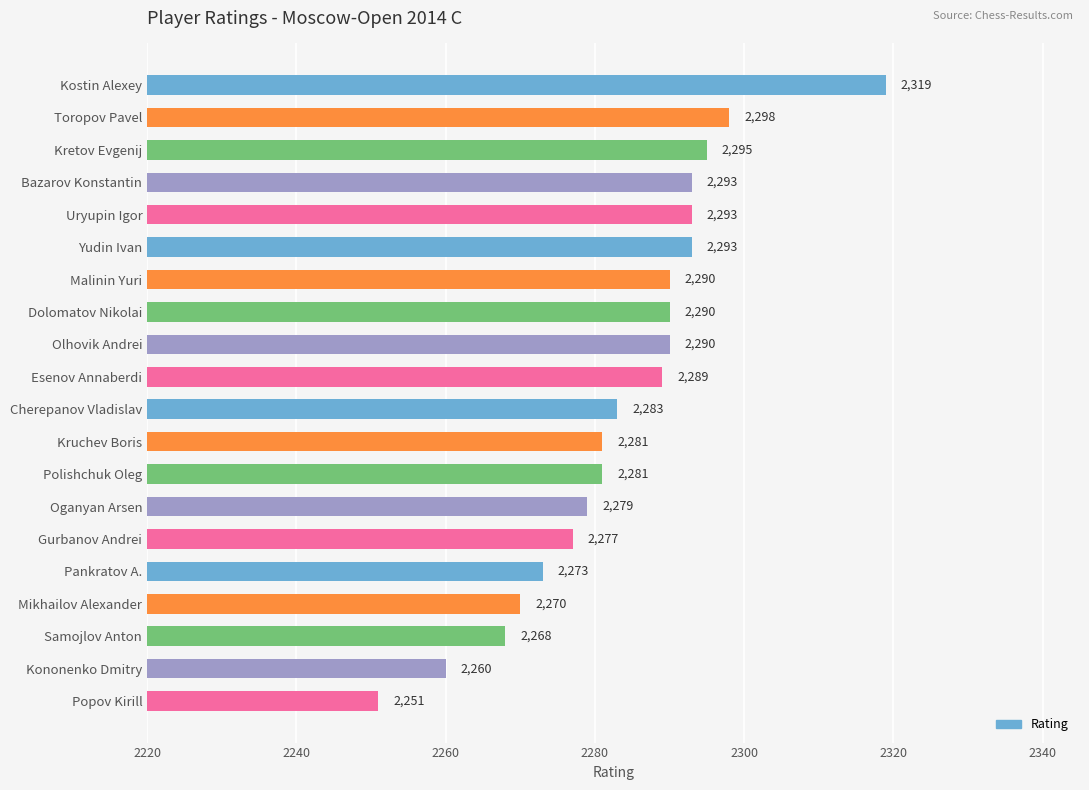

Which label corresponds to the smallest value in the chart?

Popov Kirill